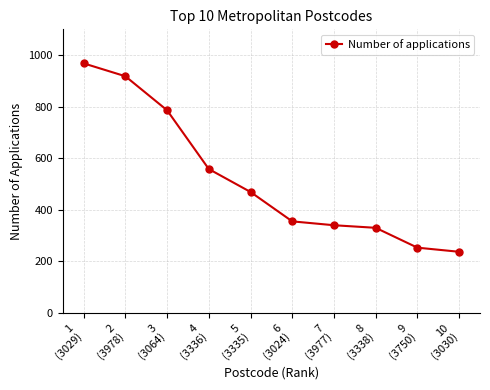

List the labels in order of value, smallest first.

10
(3030), 9
(3750), 8
(3338), 7
(3977), 6
(3024), 5
(3335), 4
(3336), 3
(3064), 2
(3978), 1
(3029)